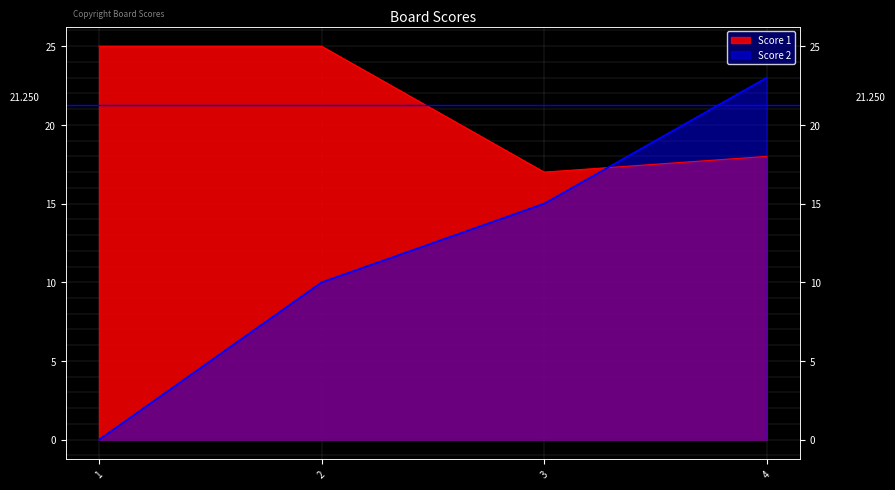

Rank the series by their maximum value, from lowest to highest.

Score 2, Score 1